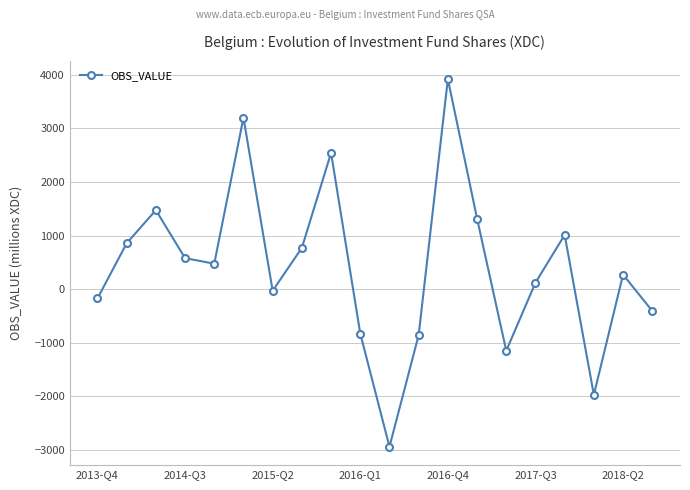

What is the difference between the maximum and second lowest values?

5890.3